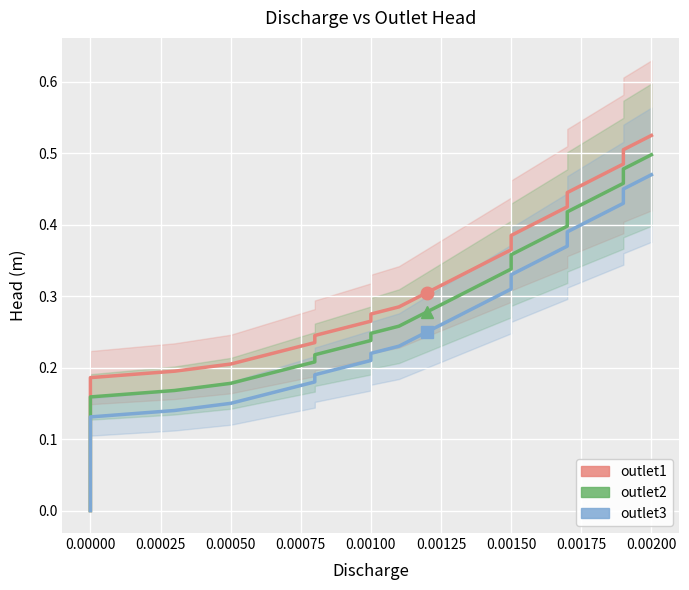

What is the total value across all series at 0.00050?

0.5